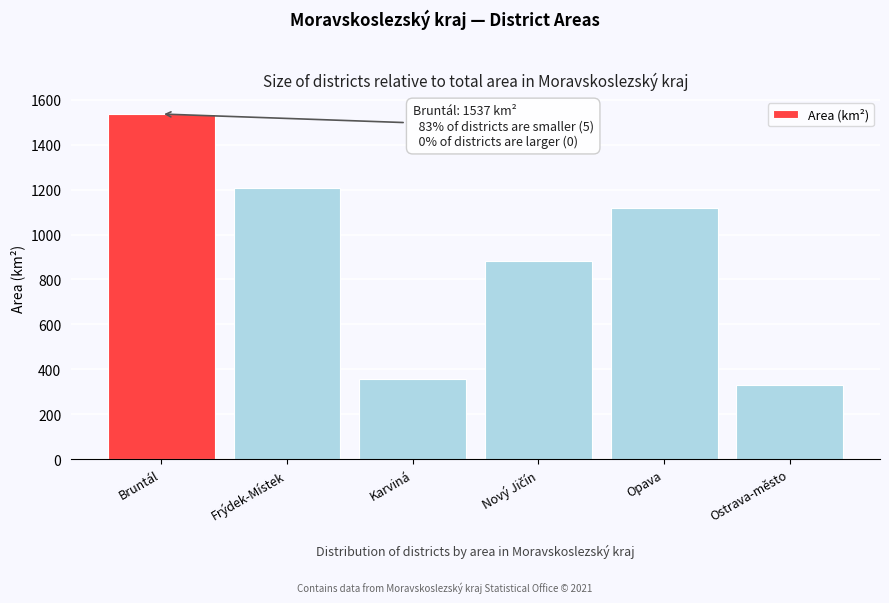

Reading right to left, list all the values displayed in this chart.

331.5	1115.9	881.8	356.2	1208.4	1536.6